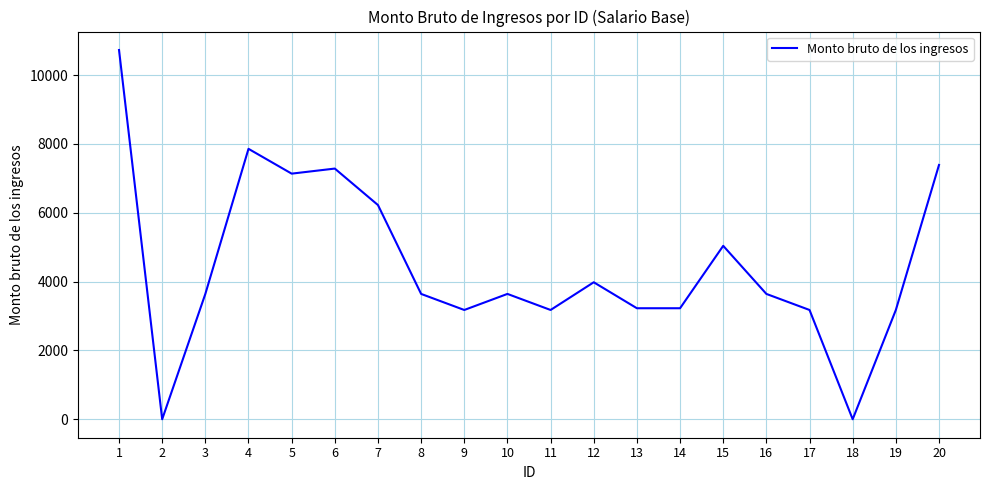

What is the difference between the maximum and second lowest values?

10726.0